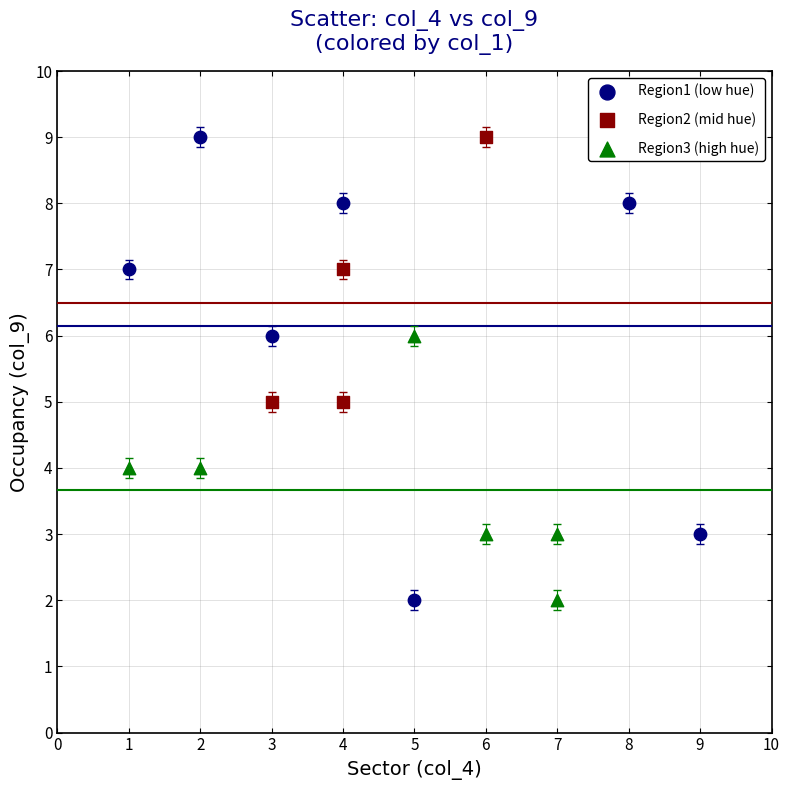

Which series has the largest Y range (max minus min)?

Region1 (low hue)